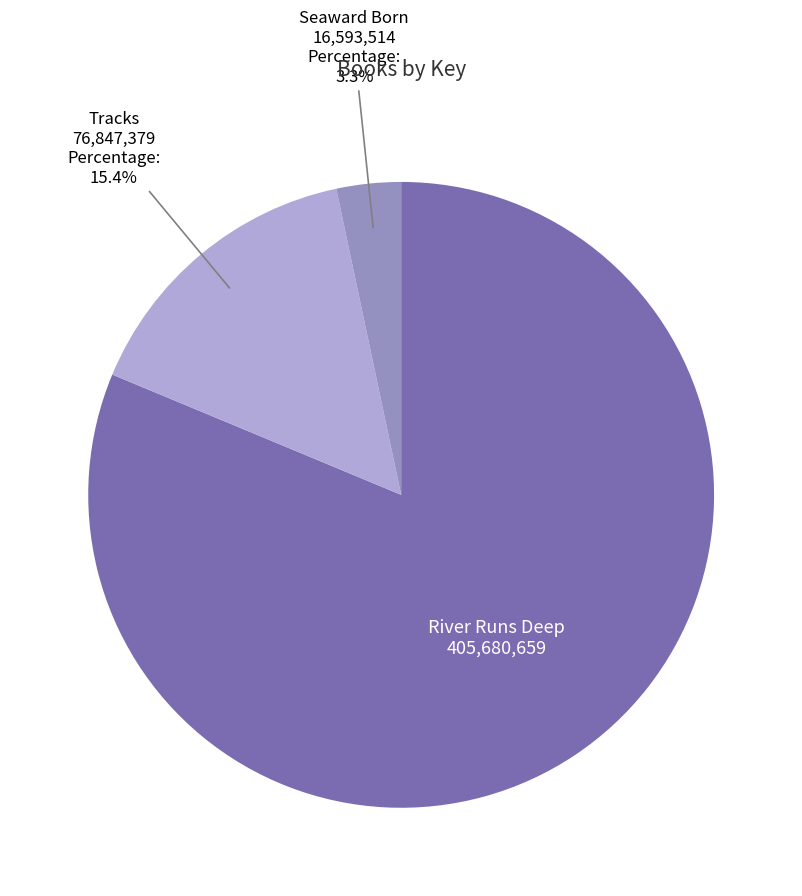

Combined, what portion of the pie is Seaward Born and Tracks?

18.7%